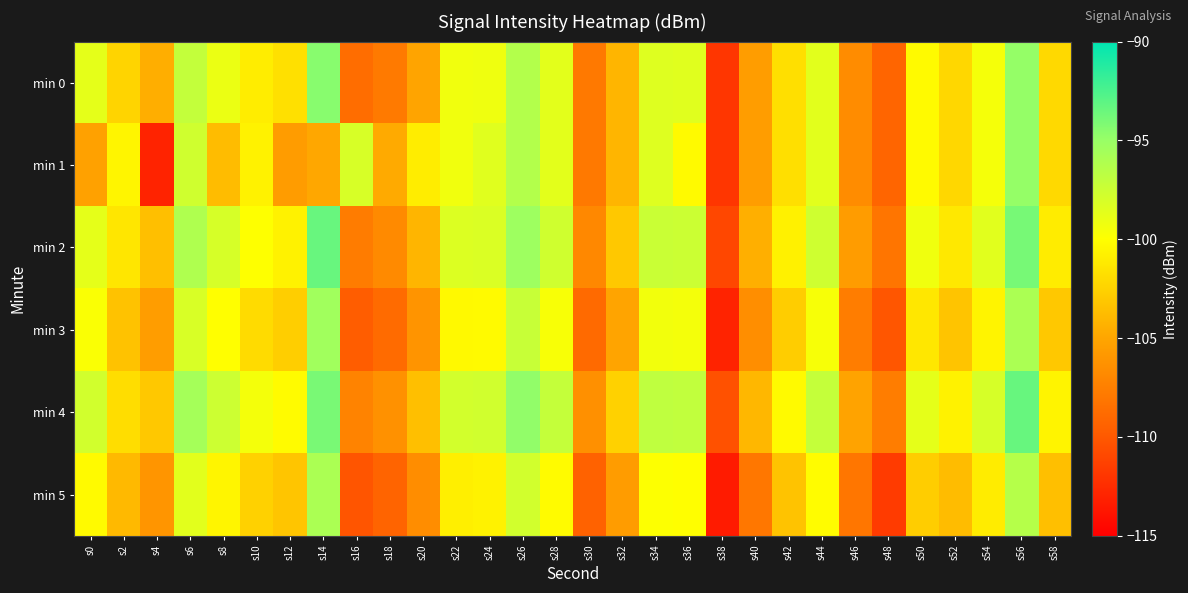

Which has a higher value, s52 or s30?

s52